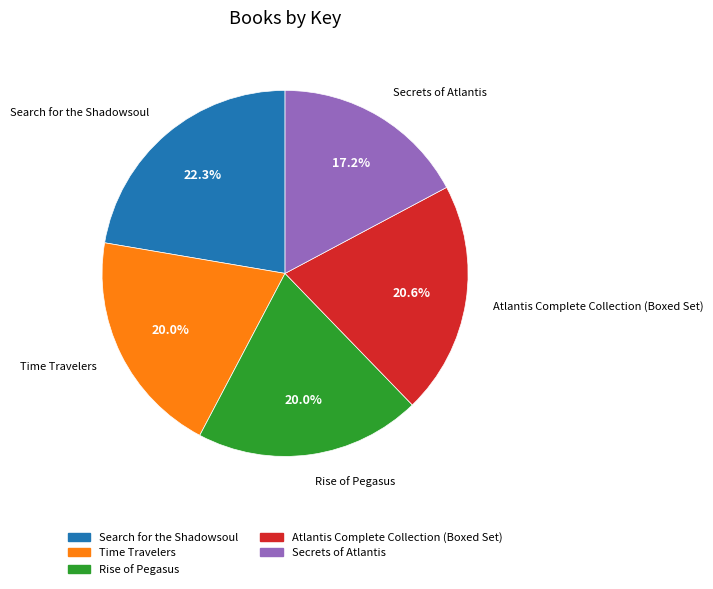

Does any single category account for the majority?

No